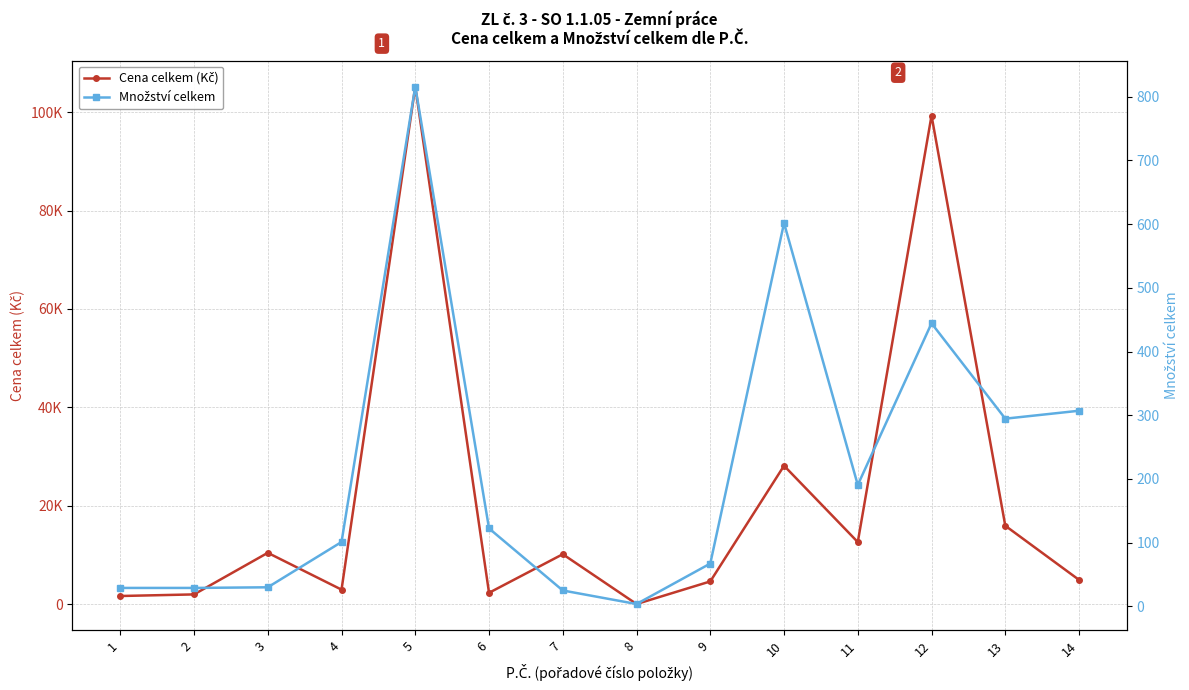

True or false: Cena celkem (Kč) and Množství celkem cross at least once.

False